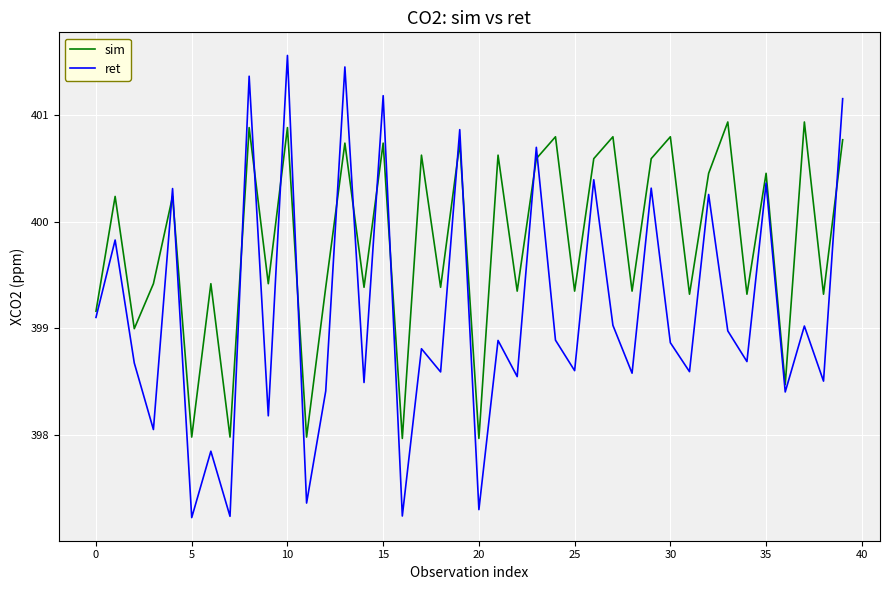

Which series has the largest range (max minus min)?

ret